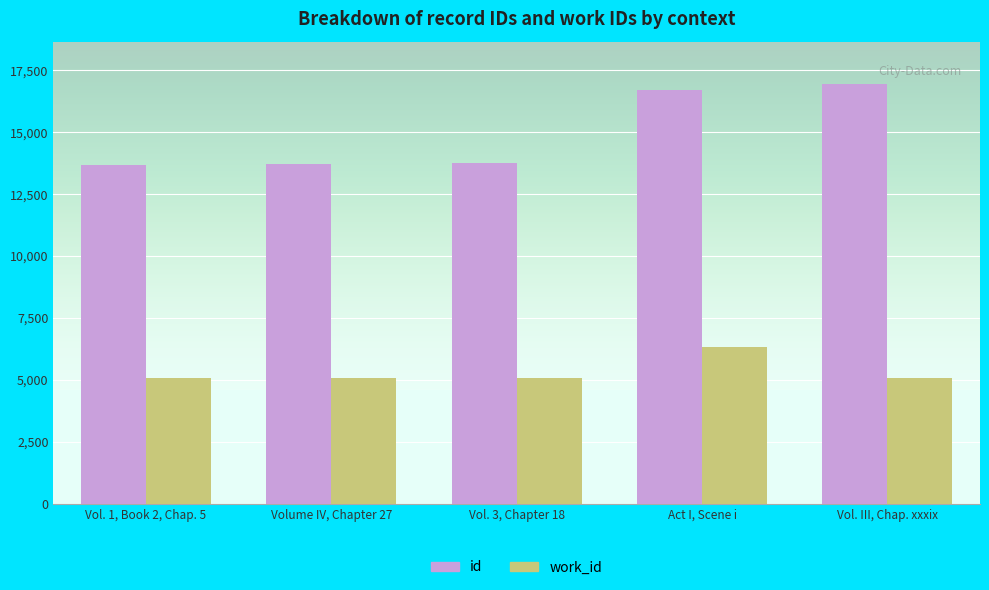

List the series in order of their peak value, lowest first.

work_id, id